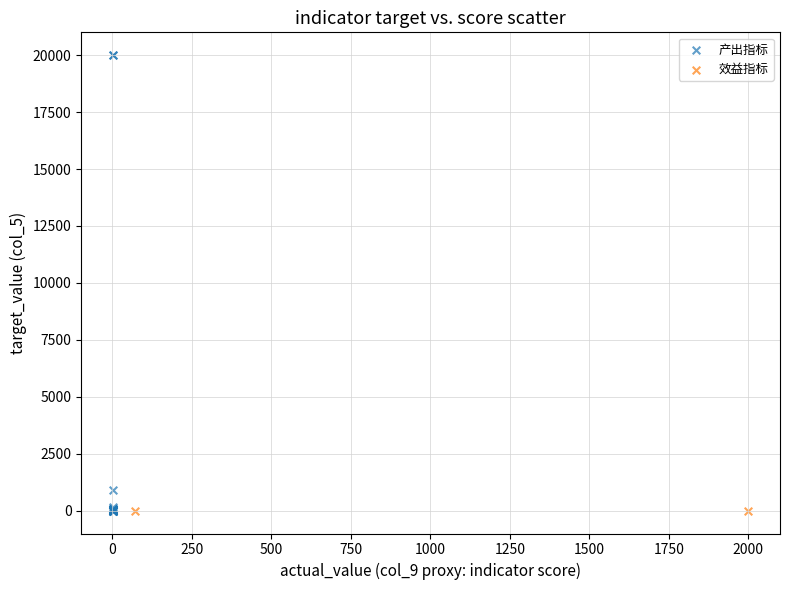

What are all the series names shown in the legend?

产出指标, 效益指标